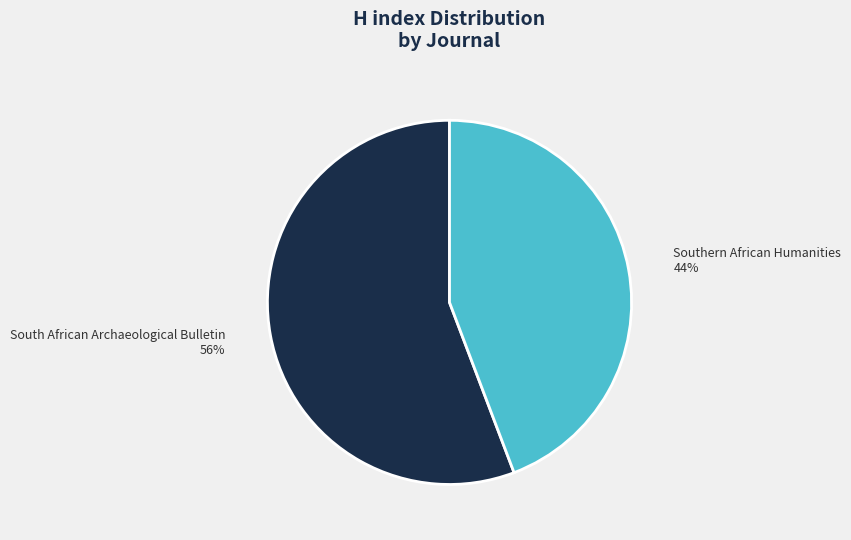

How many segments does this pie chart have?

2